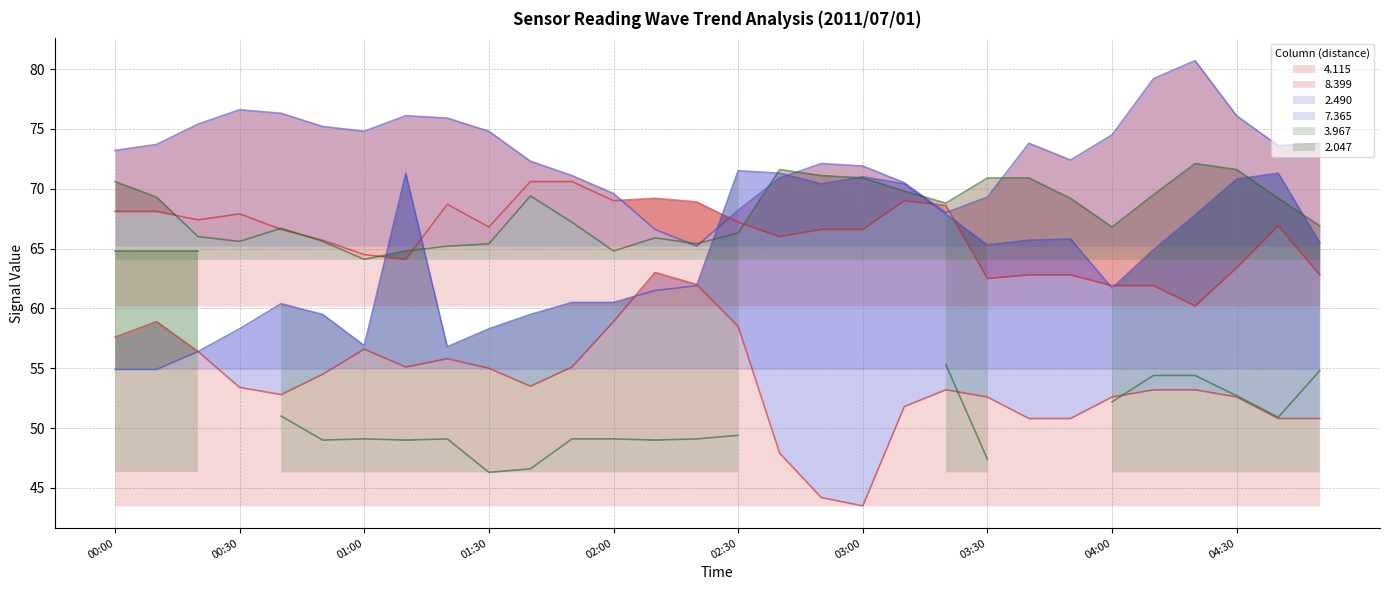

What is the spread (max minus min) of values at 00:30?

23.2